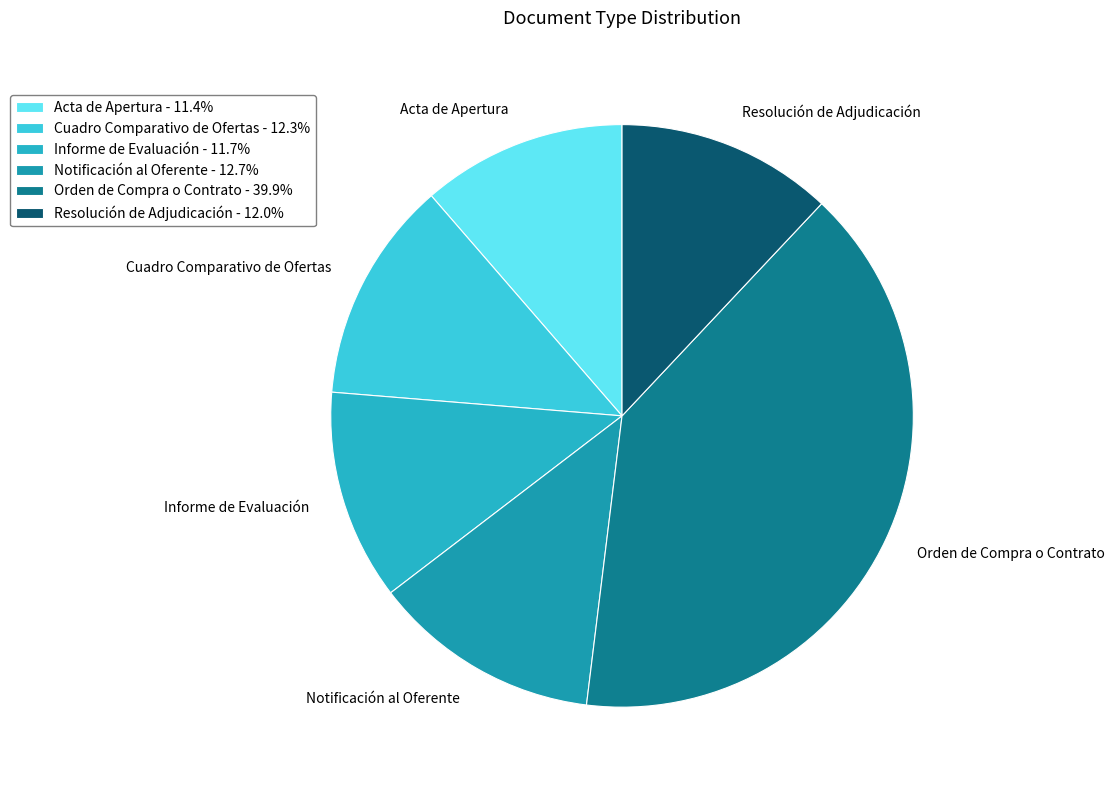

Combined, do Informe de Evaluación and Resolución de Adjudicación account for over 50%?

No